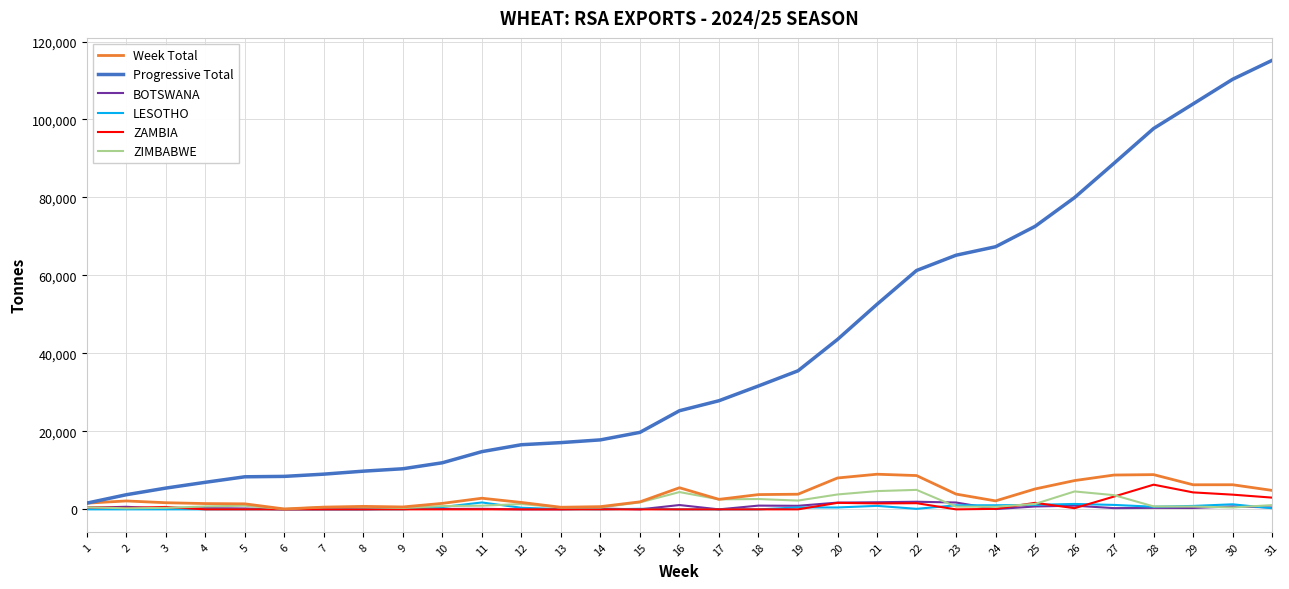

What is the maximum value shown in the chart?

115173